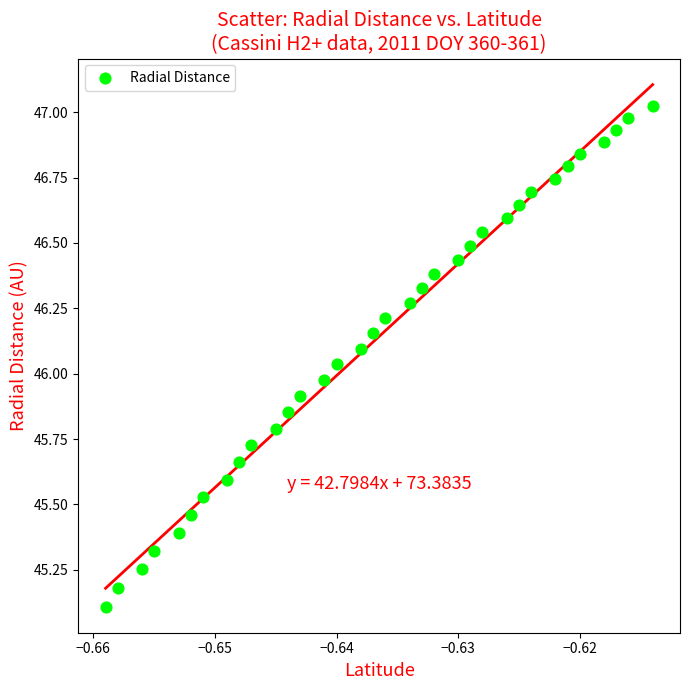

What is the range of Y values (max minus min)?

1.9